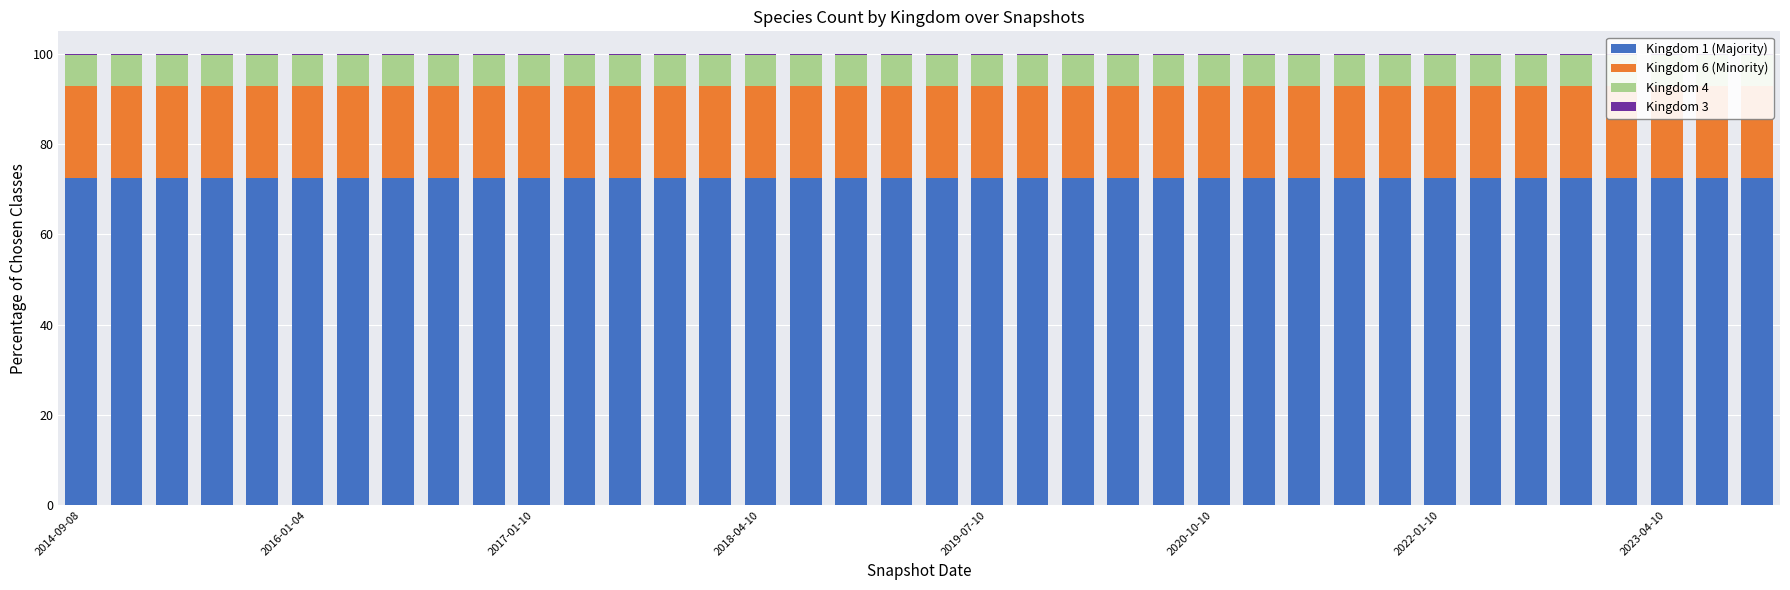

What are all the series names shown in the legend?

Kingdom 1 (Majority), Kingdom 6 (Minority), Kingdom 4, Kingdom 3